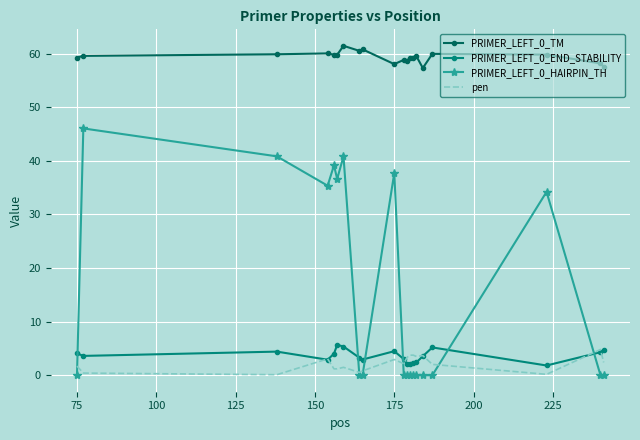

In PRIMER_LEFT_0_TM, how many points are higher than both neighbors (excluding endpoints)?

7